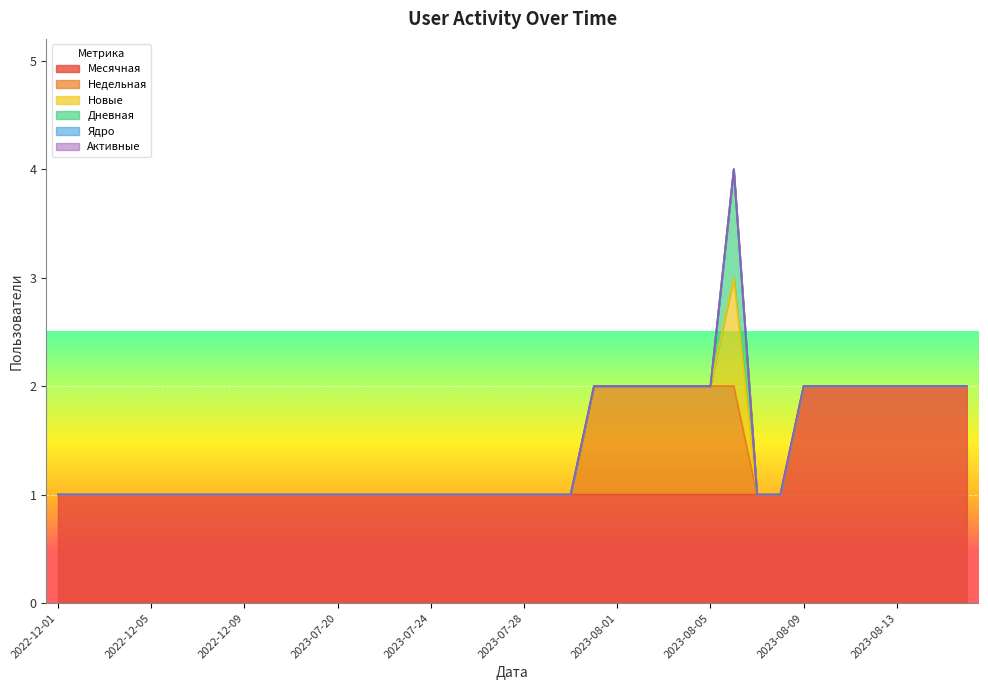

At which category is the sum across all series the highest?

2023-08-06